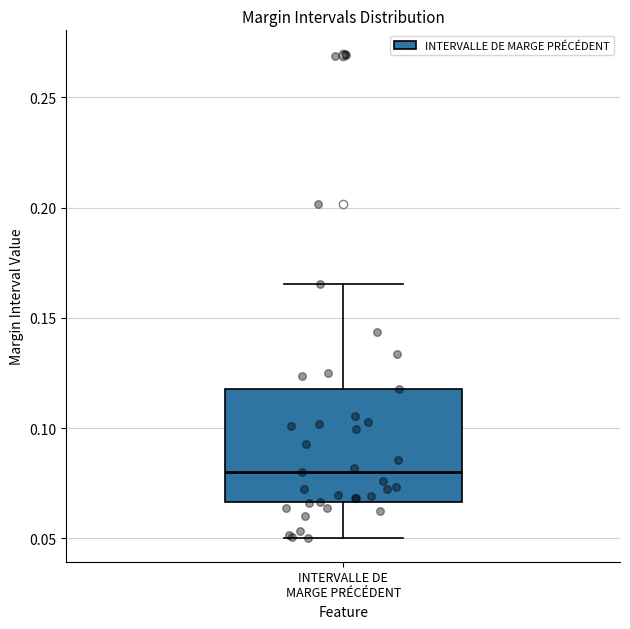

Where is the upper edge of the box for INTERVALLE DE MARGE PRÉCÉDENT on the y-axis? The values are not printed on the chart, so give them approximately, as read against the axis.

0.120